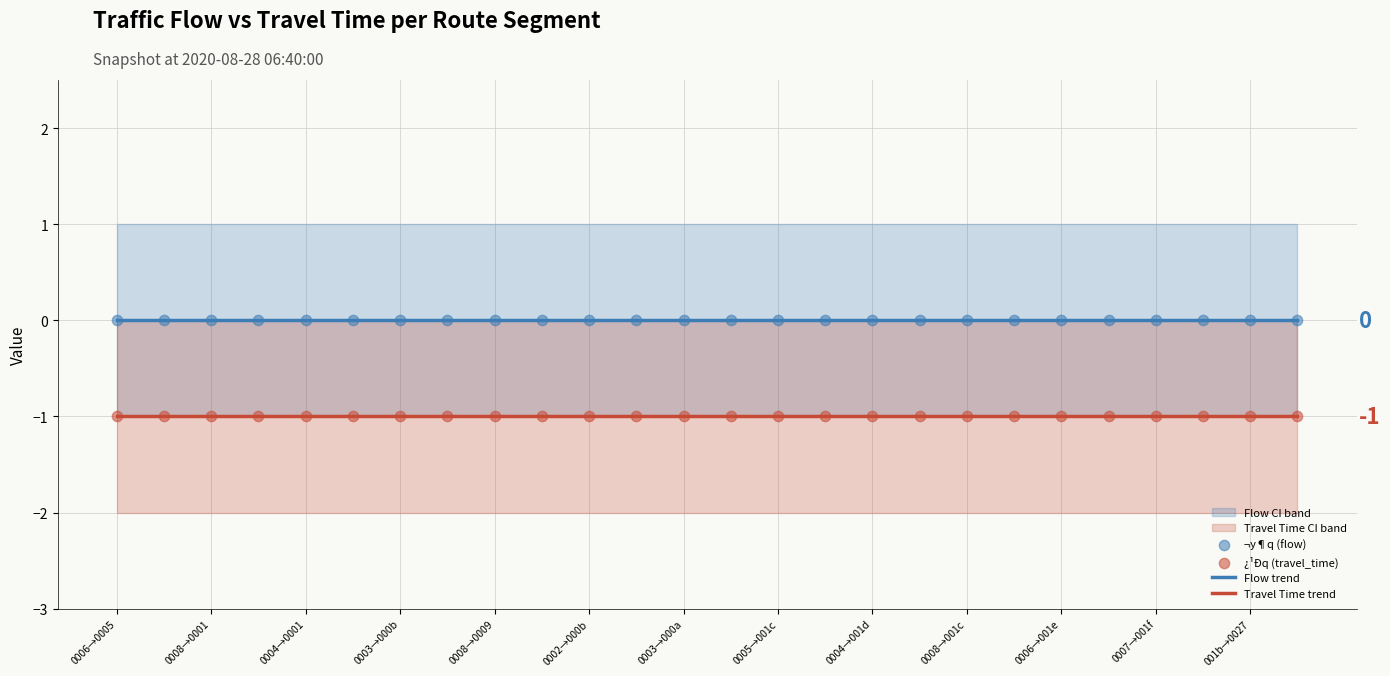

Which series contains the lowest Y value?

Travel Time trend